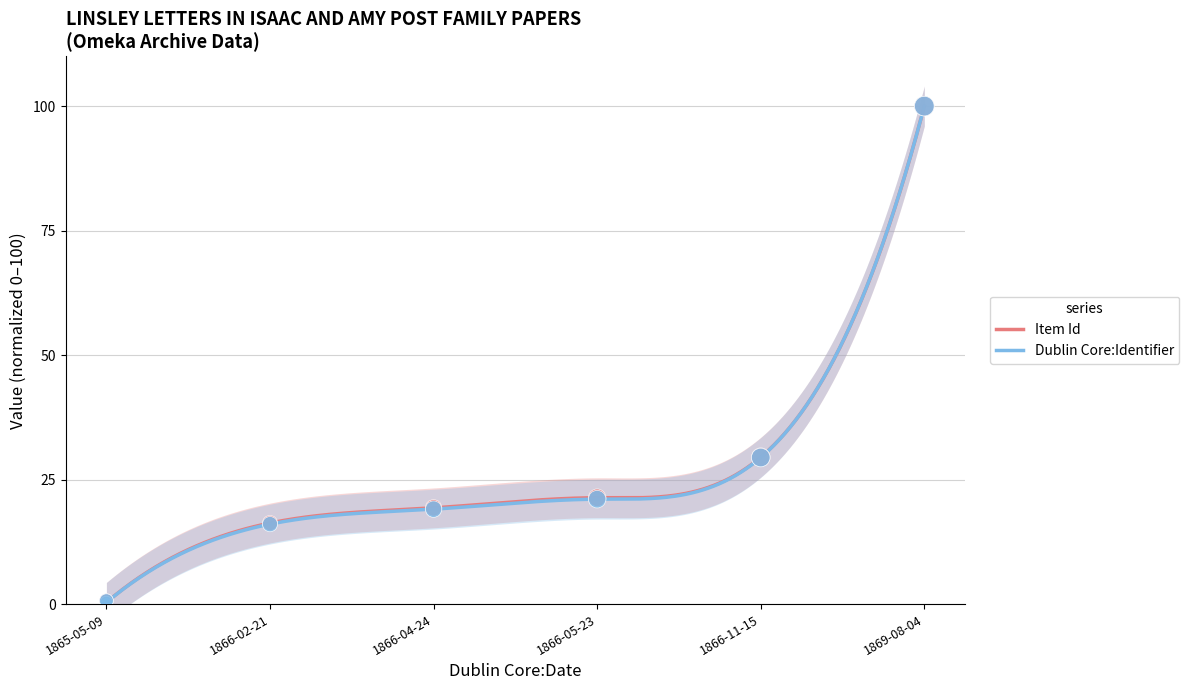

Is the value of Dublin Core:Identifier at 1866-05-23 greater than the value of Item Id at 1866-04-24?

Yes